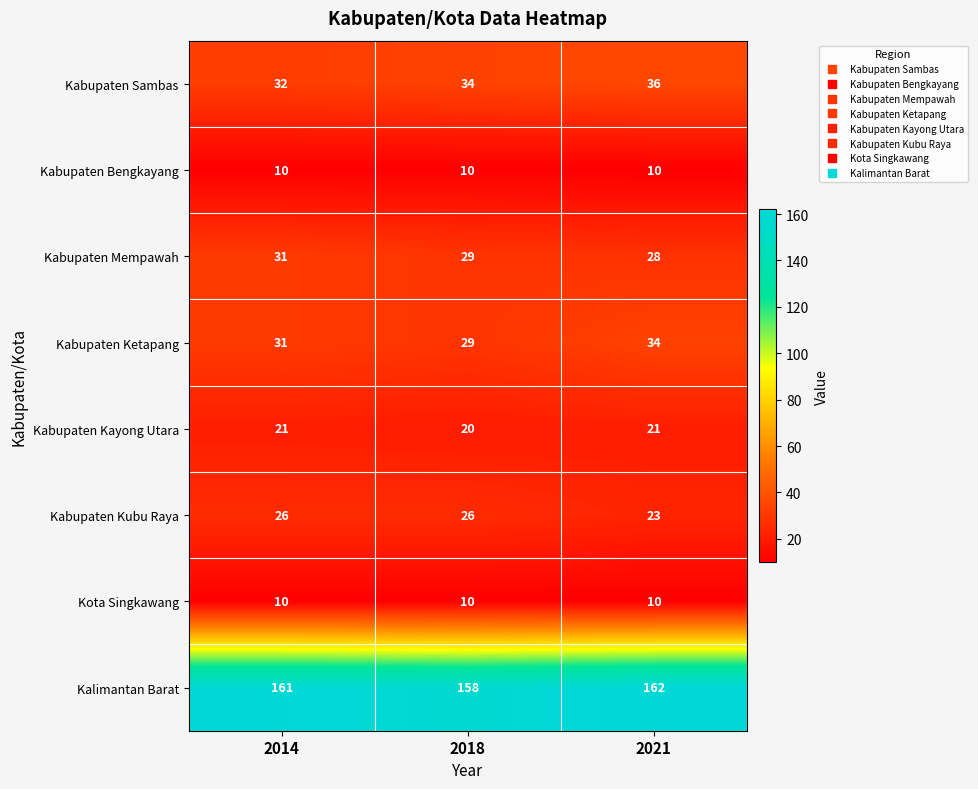

The value of Kabupaten Mempawah at 2021 is 47. True or false?

False